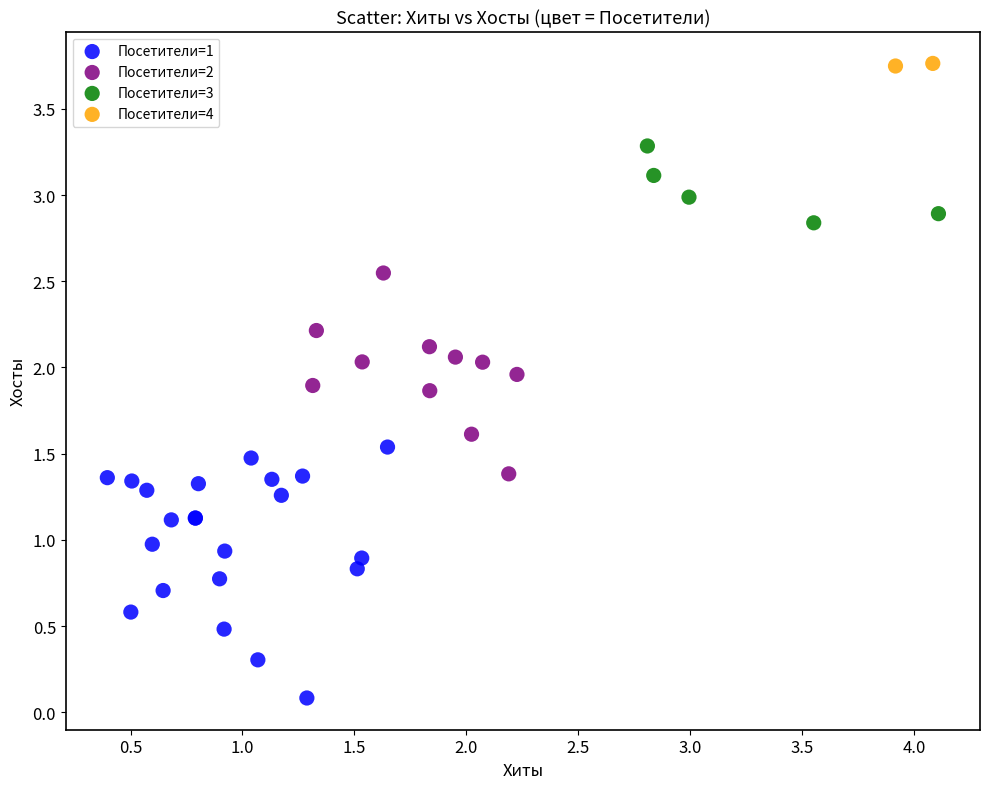

Which series reaches the maximum Y coordinate?

Посетители=4